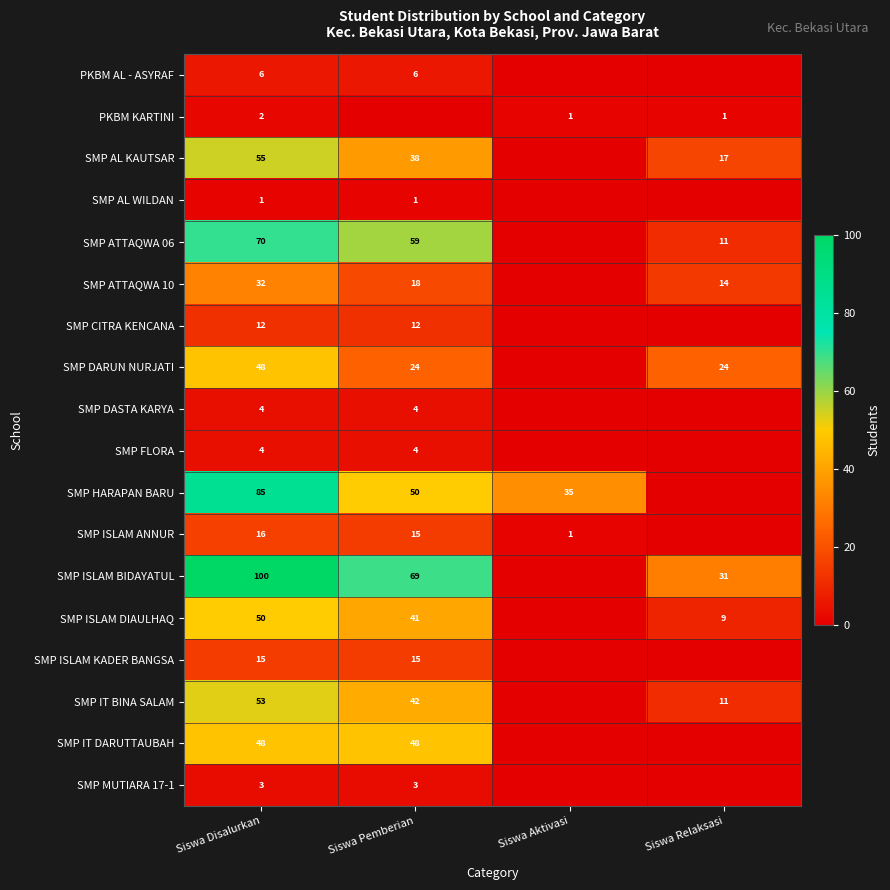

What is the total value across all series at Siswa Aktivasi?

37